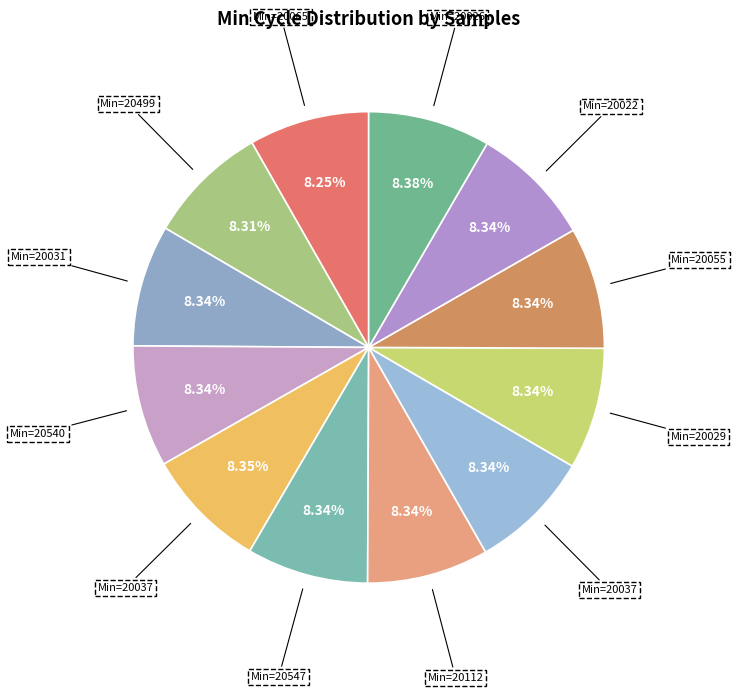

How many segments does this pie chart have?

12